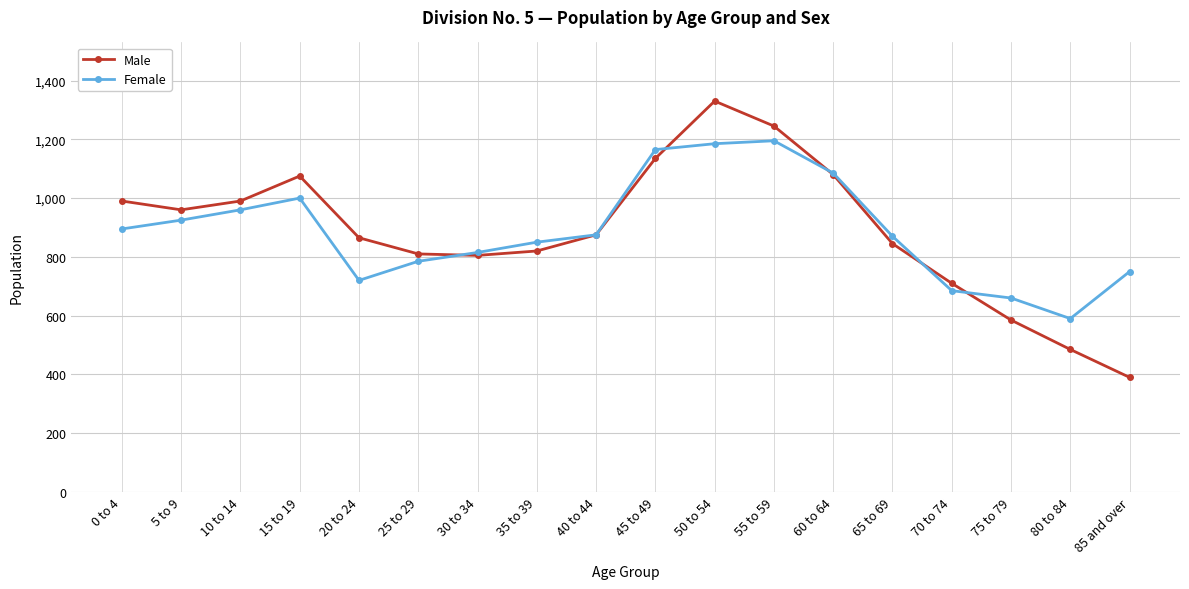

Is the value of Female at 10 to 14 greater than the value of Male at 40 to 44?

Yes